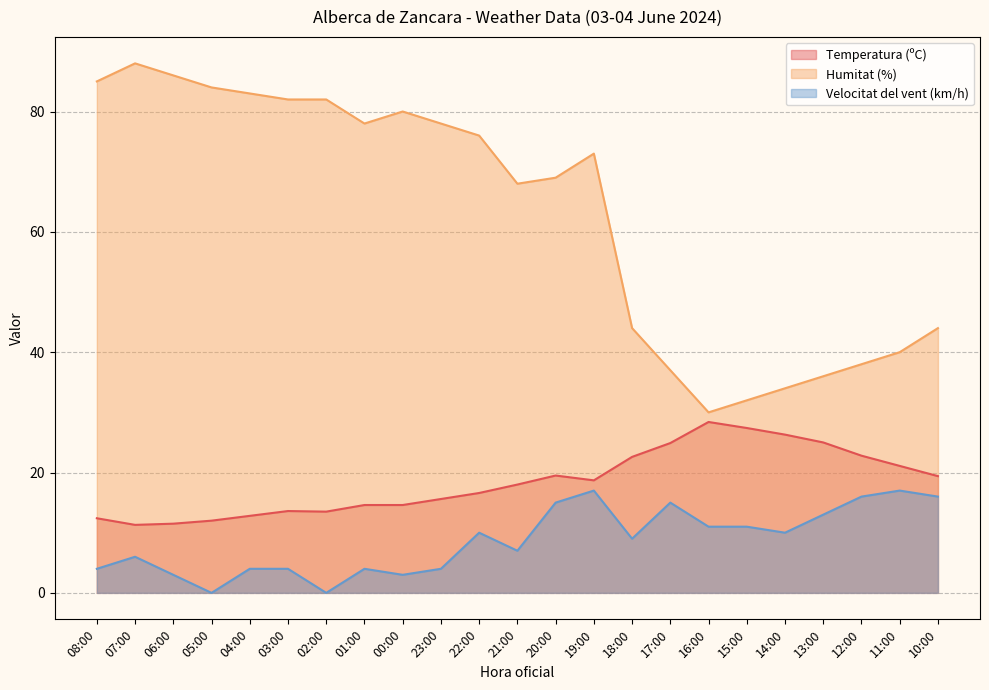

The Temperatura (ºC) series shows 9.3 at 21:00. True or false?

False